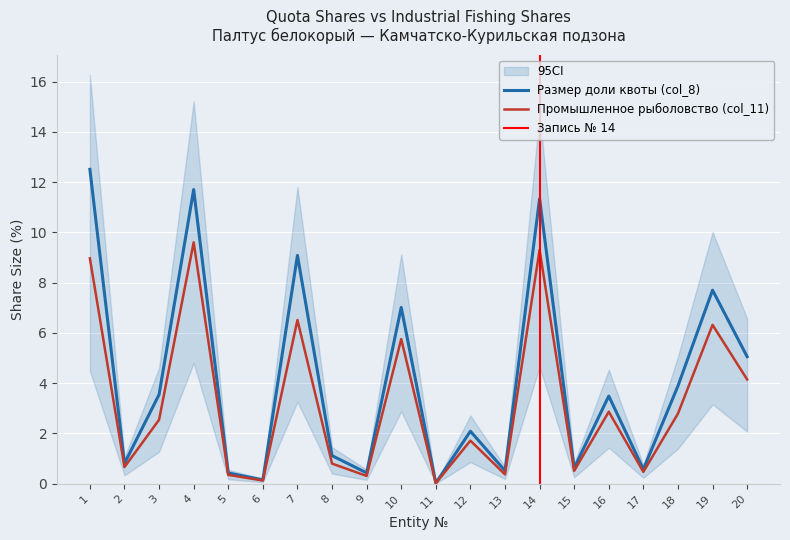

How many interior local valleys does the Промышленное рыболовство (col_11) series have?

7